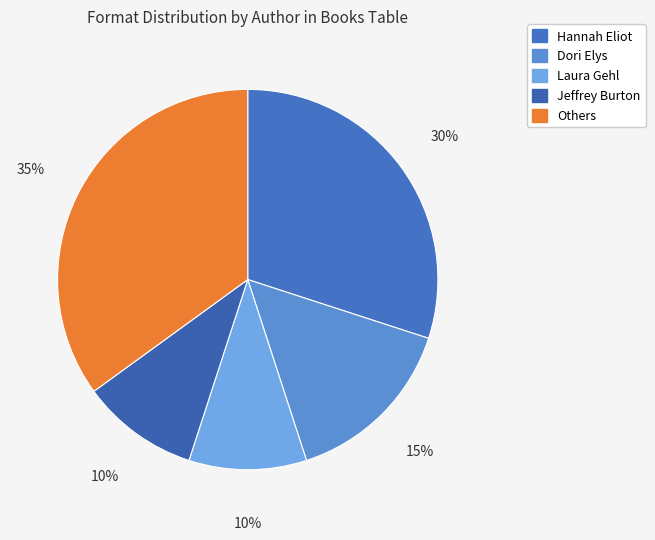

How many slices are in this pie chart?

5